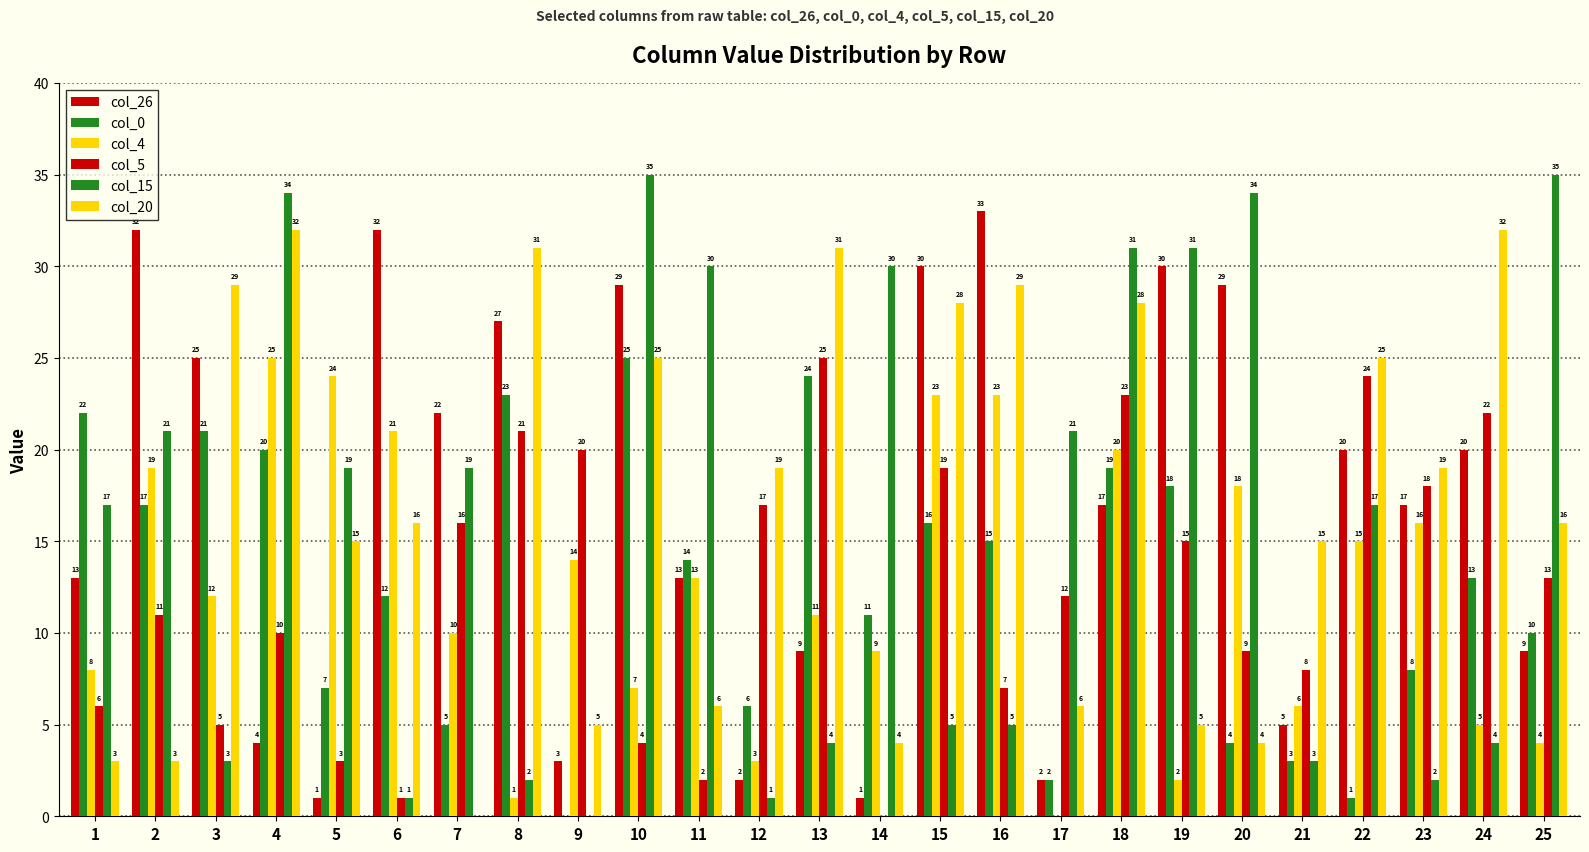

What is the average value of the col_4 series?

12